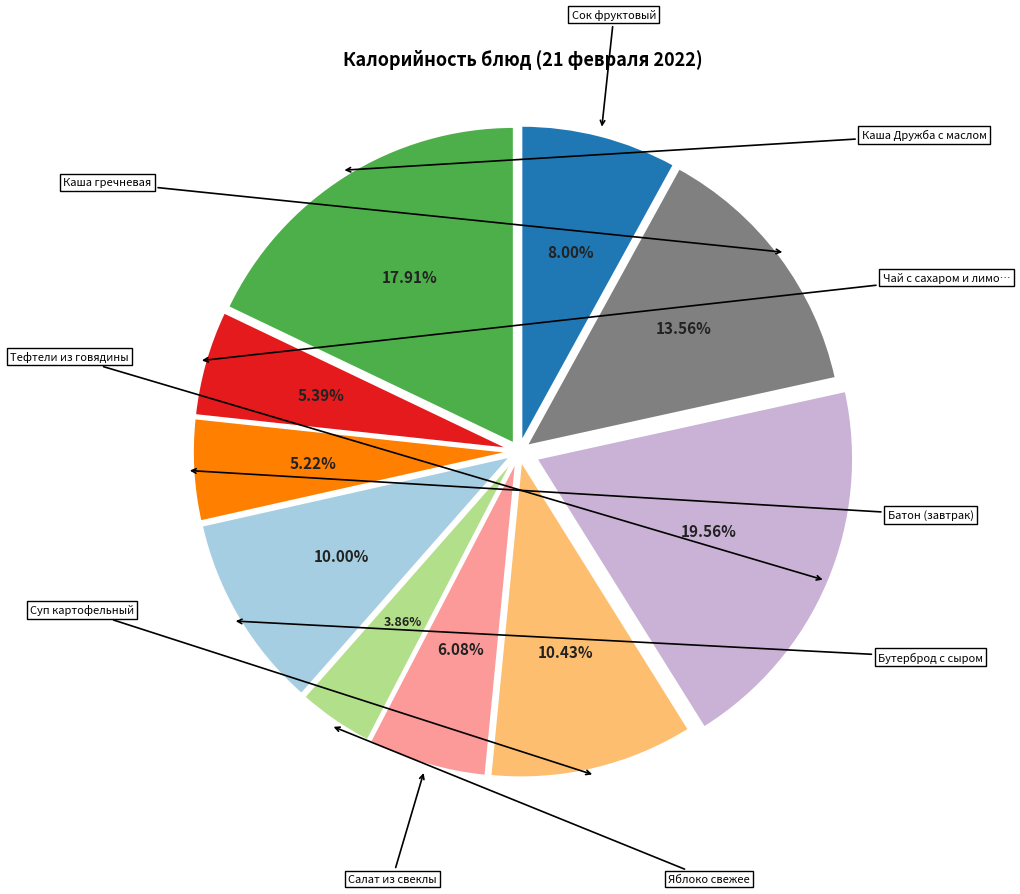

Is there a majority slice in this chart?

No